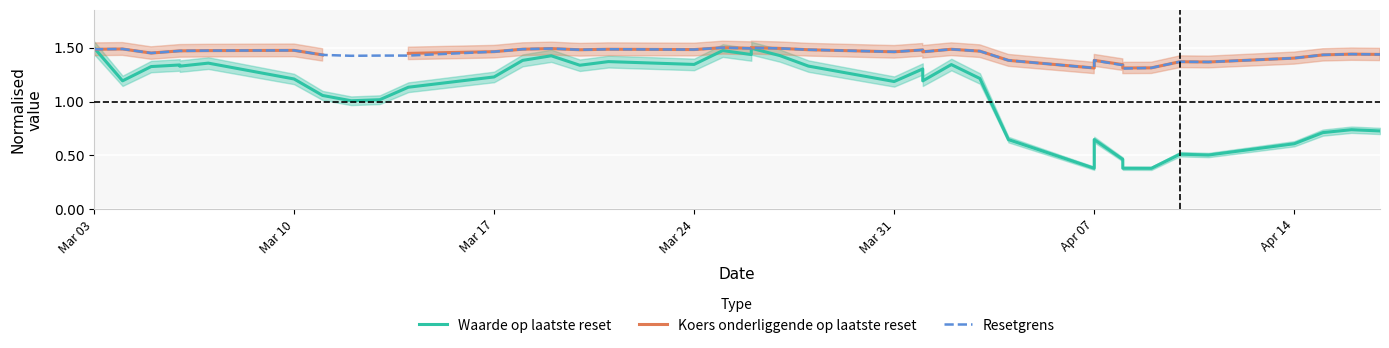

Between Mar 24 and Mar 31, which series saw the biggest shift?

Waarde op laatste reset